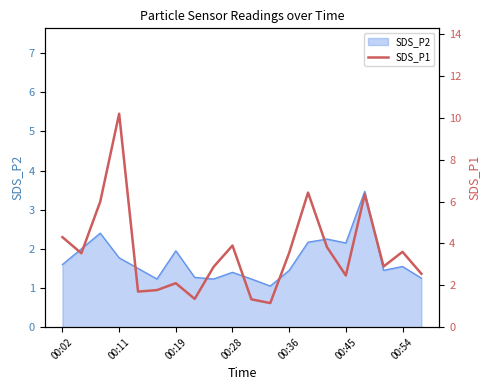

What is the maximum value for SDS_P2?

3.5